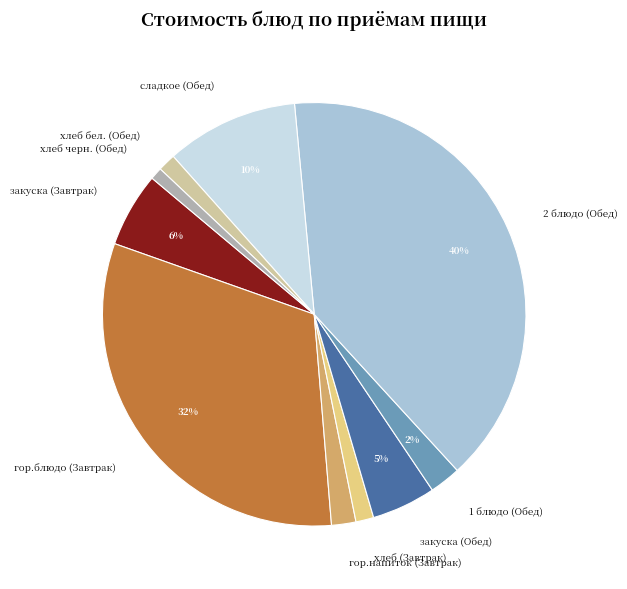

Which category has the biggest portion of the pie?

2 блюдо (Обед)